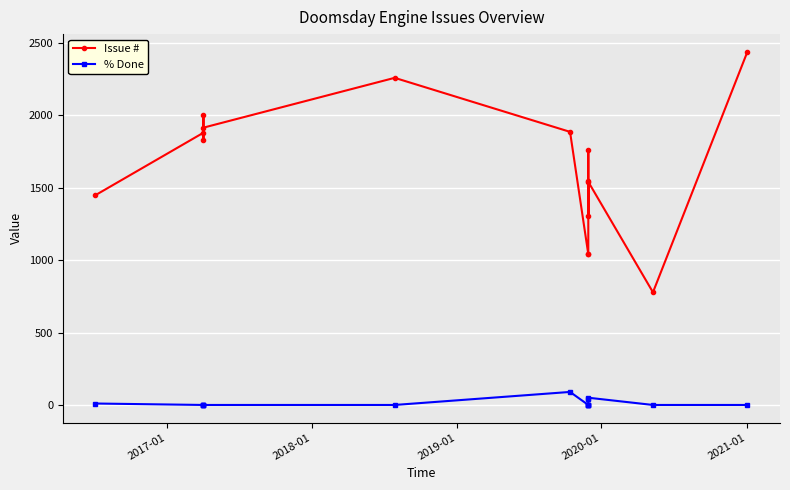

How many interior local peaks does the Issue # series have?

4